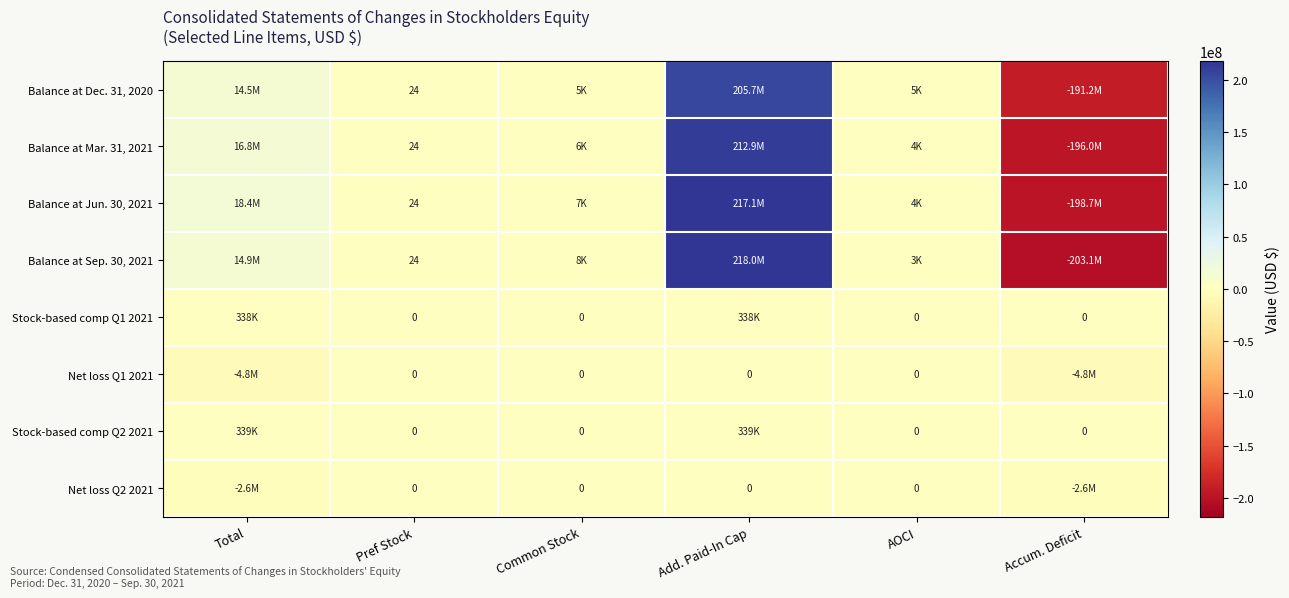

The Balance at Sep. 30, 2021 series shows 36 at Pref Stock. True or false?

False